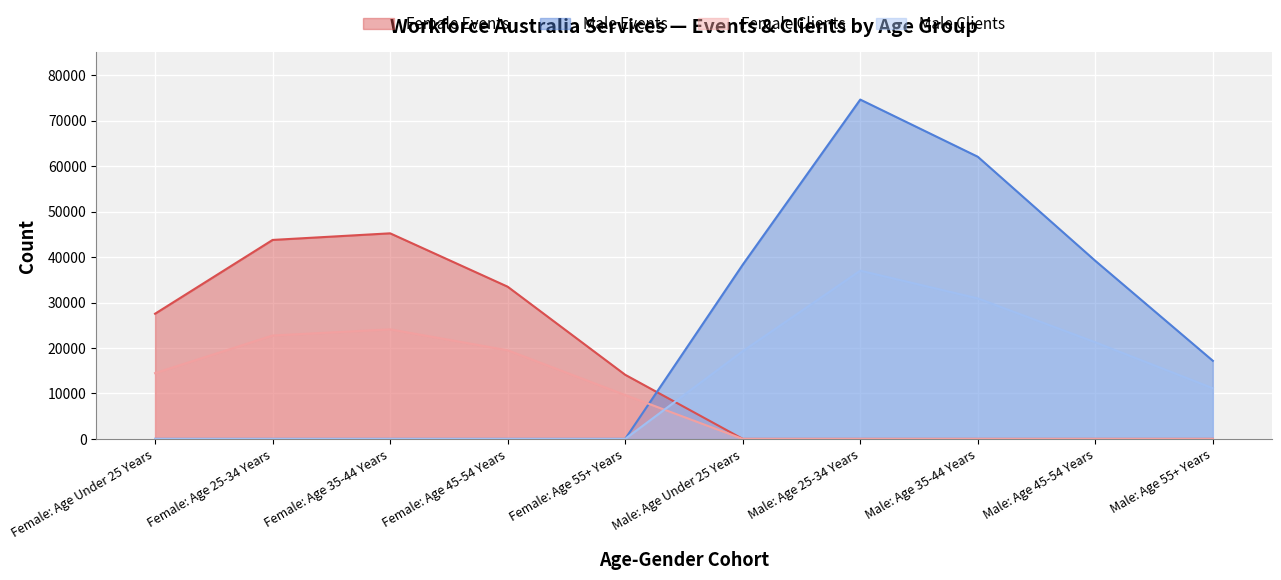

Rank the series by their average value, from lowest to highest.

Female Clients, Male Clients, Female Events, Male Events